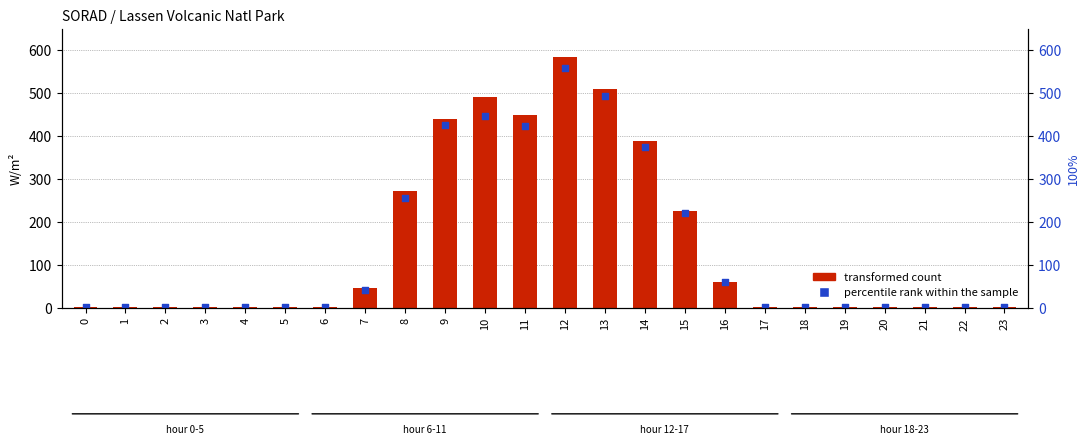

What is the total value across all series at 21?

2